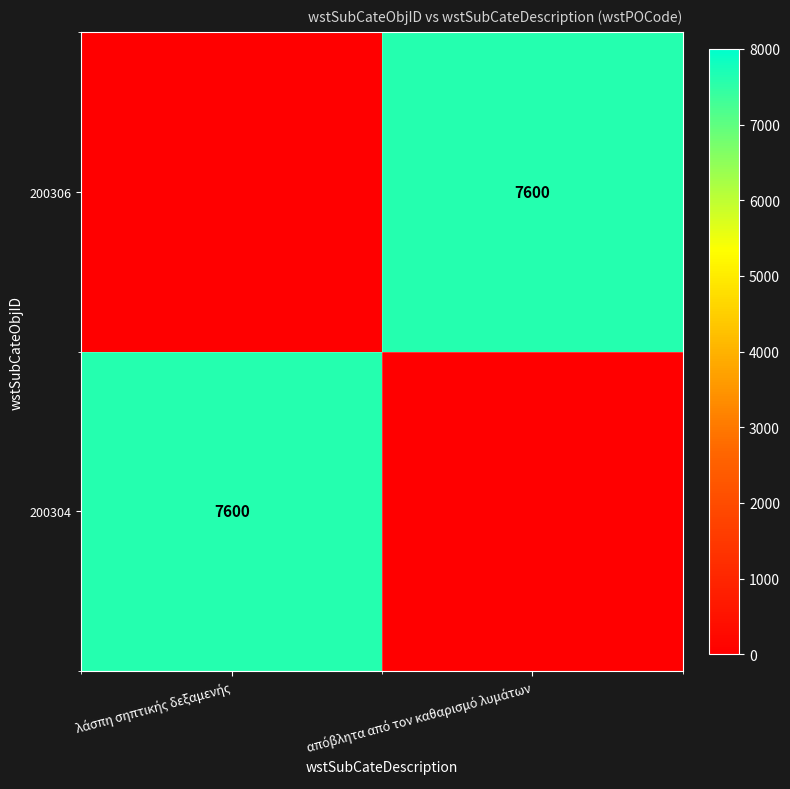

True or false: 200304 has a value of 4575 at απόβλητα από τον καθαρισμό λυμάτων.

False